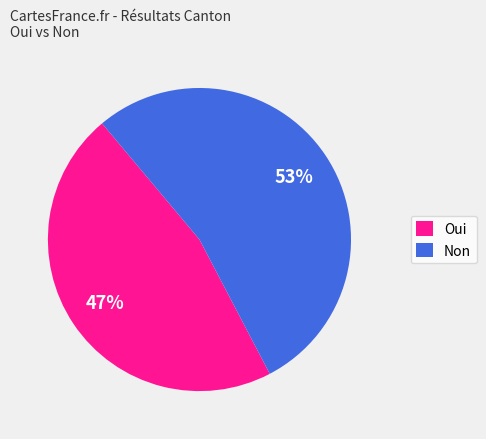

Which slice is the largest?

Non